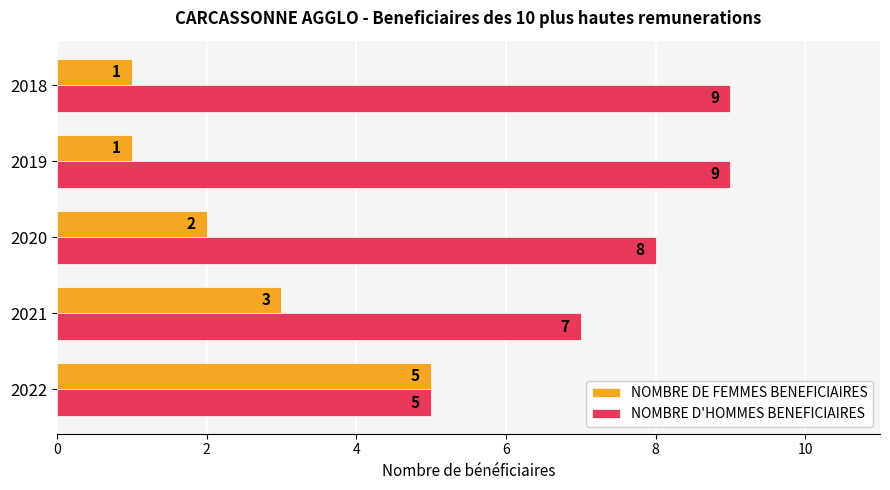

Which category has the highest value in the NOMBRE DE FEMMES BENEFICIAIRES series?

2022